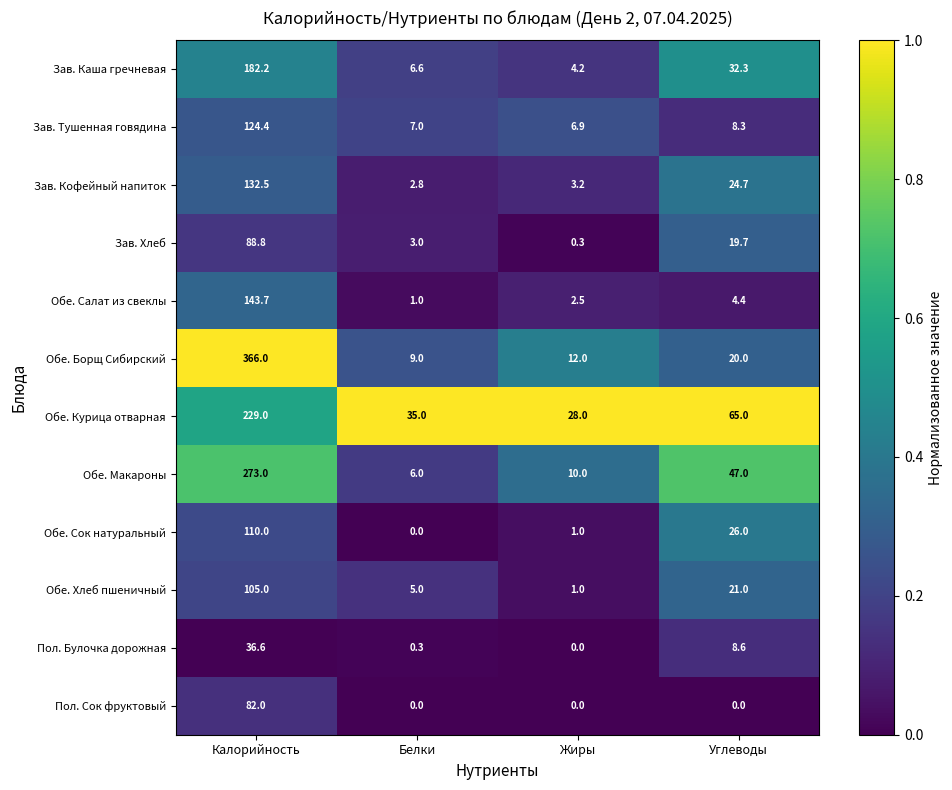

Which series changed the most between Калорийность and Углеводы?

Обе. Борщ Сибирский